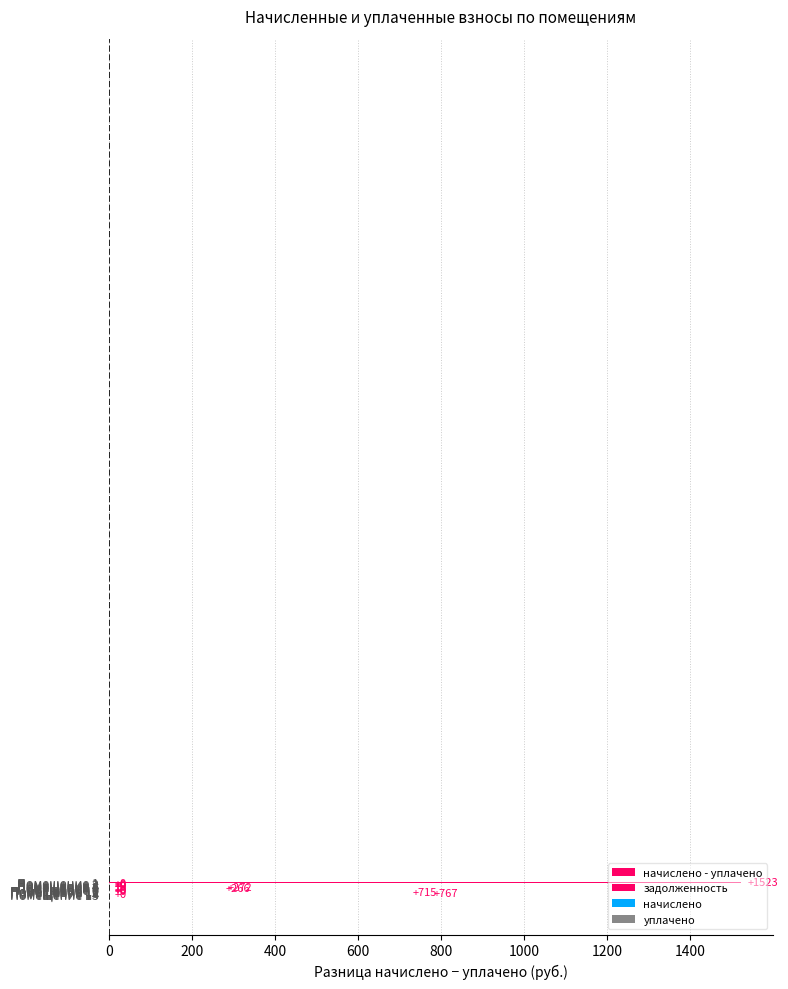

How many categories are shown in the chart?

15